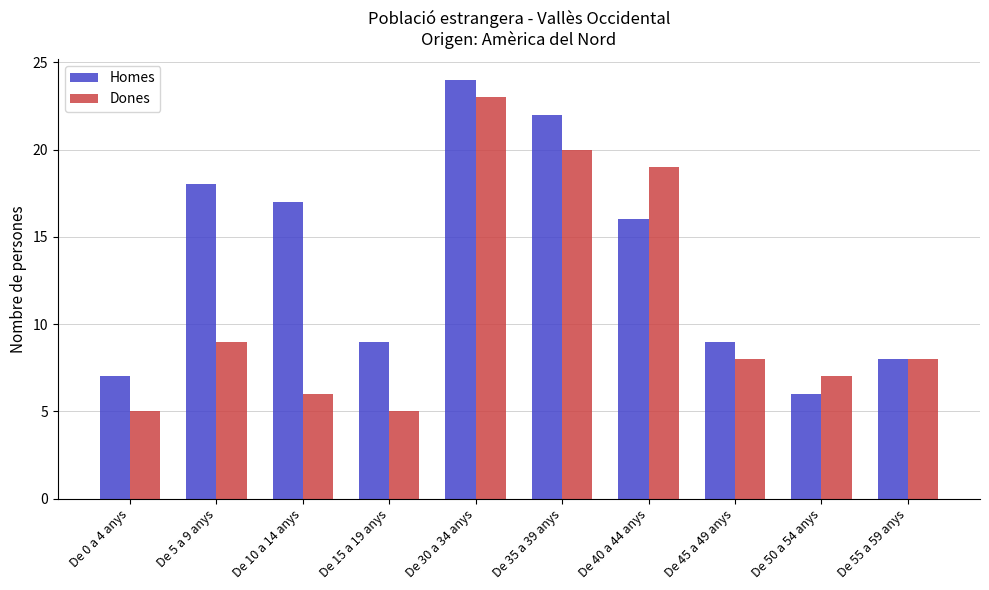

Which category has the highest value in the Dones series?

De 30 a 34 anys